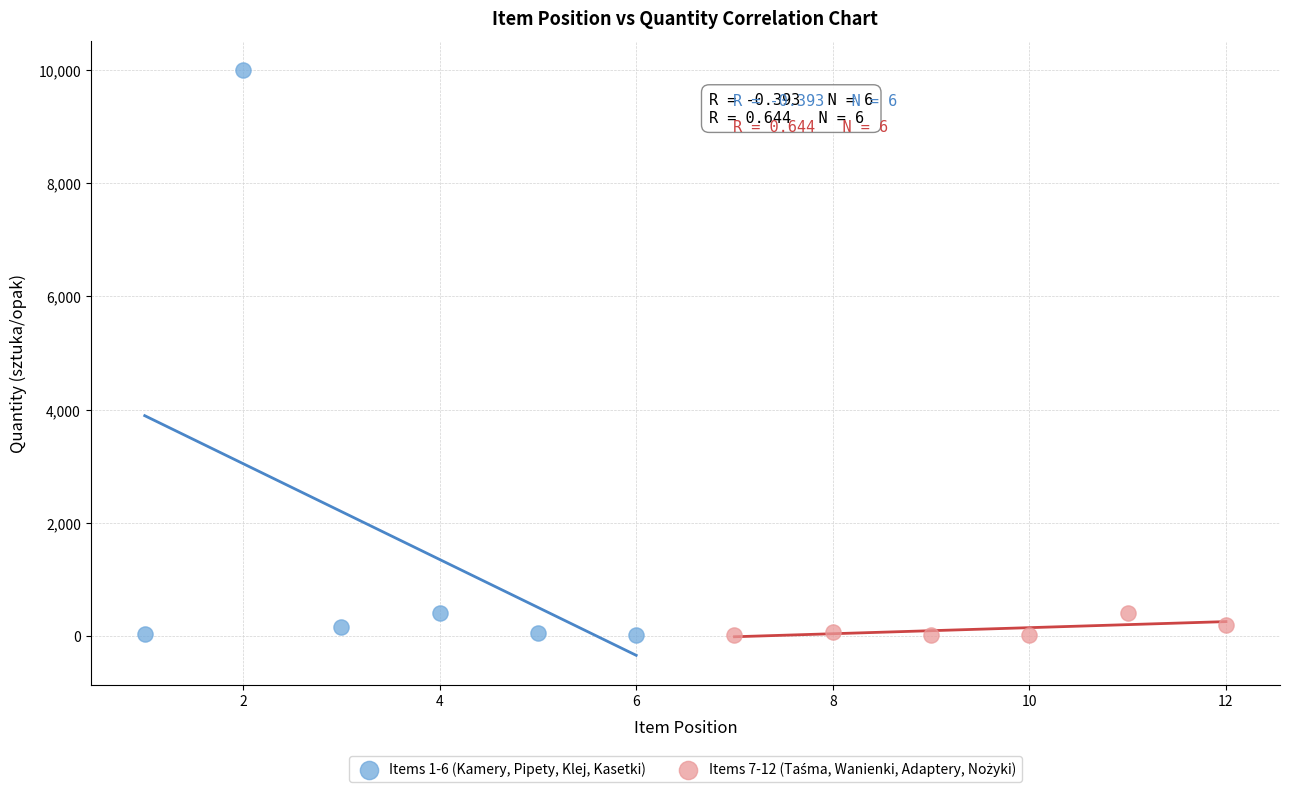

Which series has the largest Y range (max minus min)?

Items 1-6 (Kamery, Pipety, Klej, Kasetki)